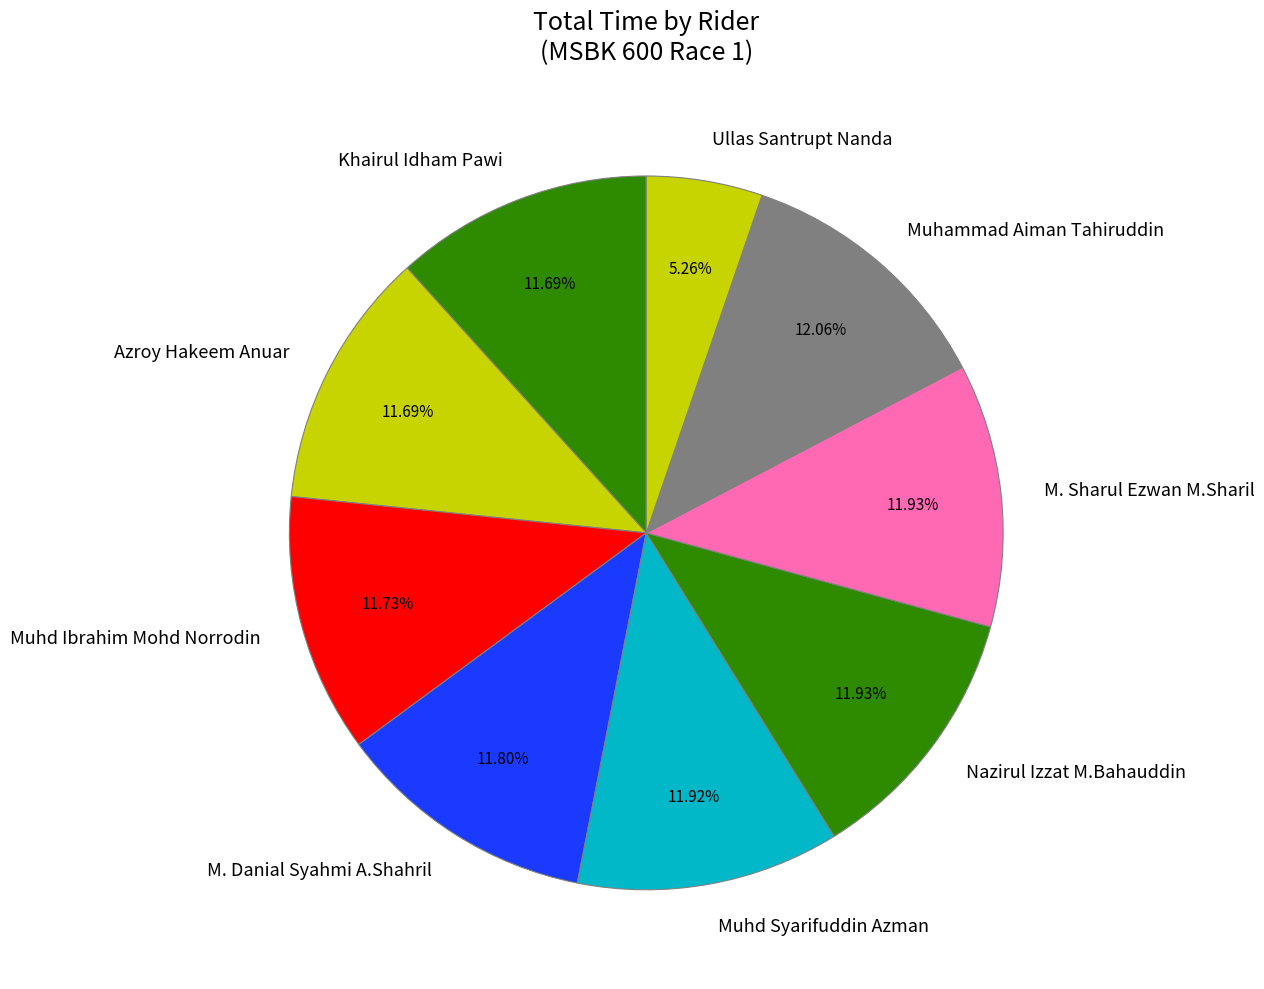

True or false: Muhammad Aiman Tahiruddin accounts for 18% of the total.

False